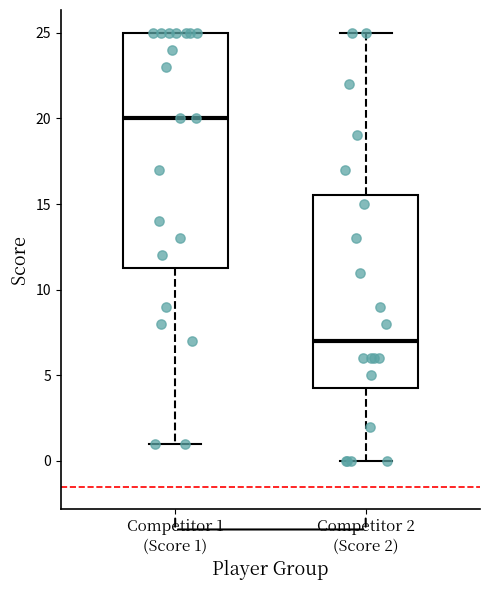

Which box's median line is the lowest?

Competitor 2 (Score 2)